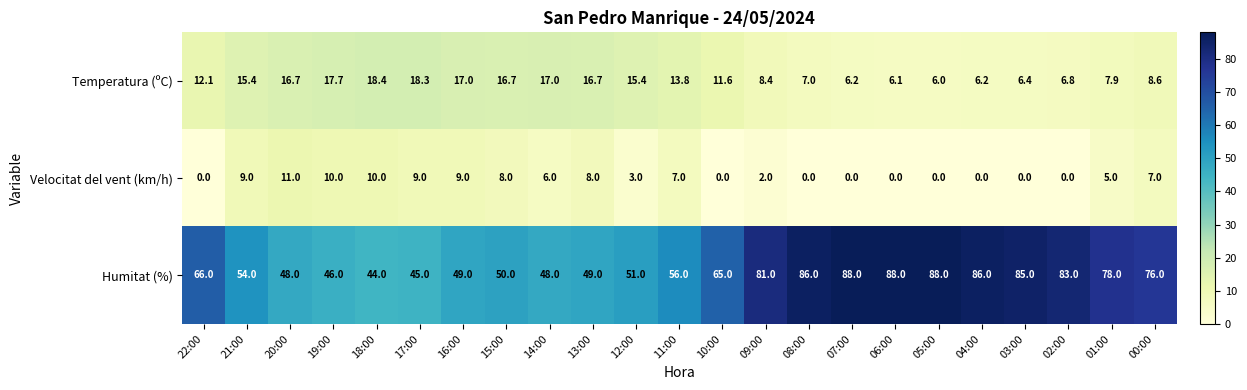

Is the value of Humitat (%) at 20:00 greater than the value of Velocitat del vent (km/h) at 07:00?

Yes